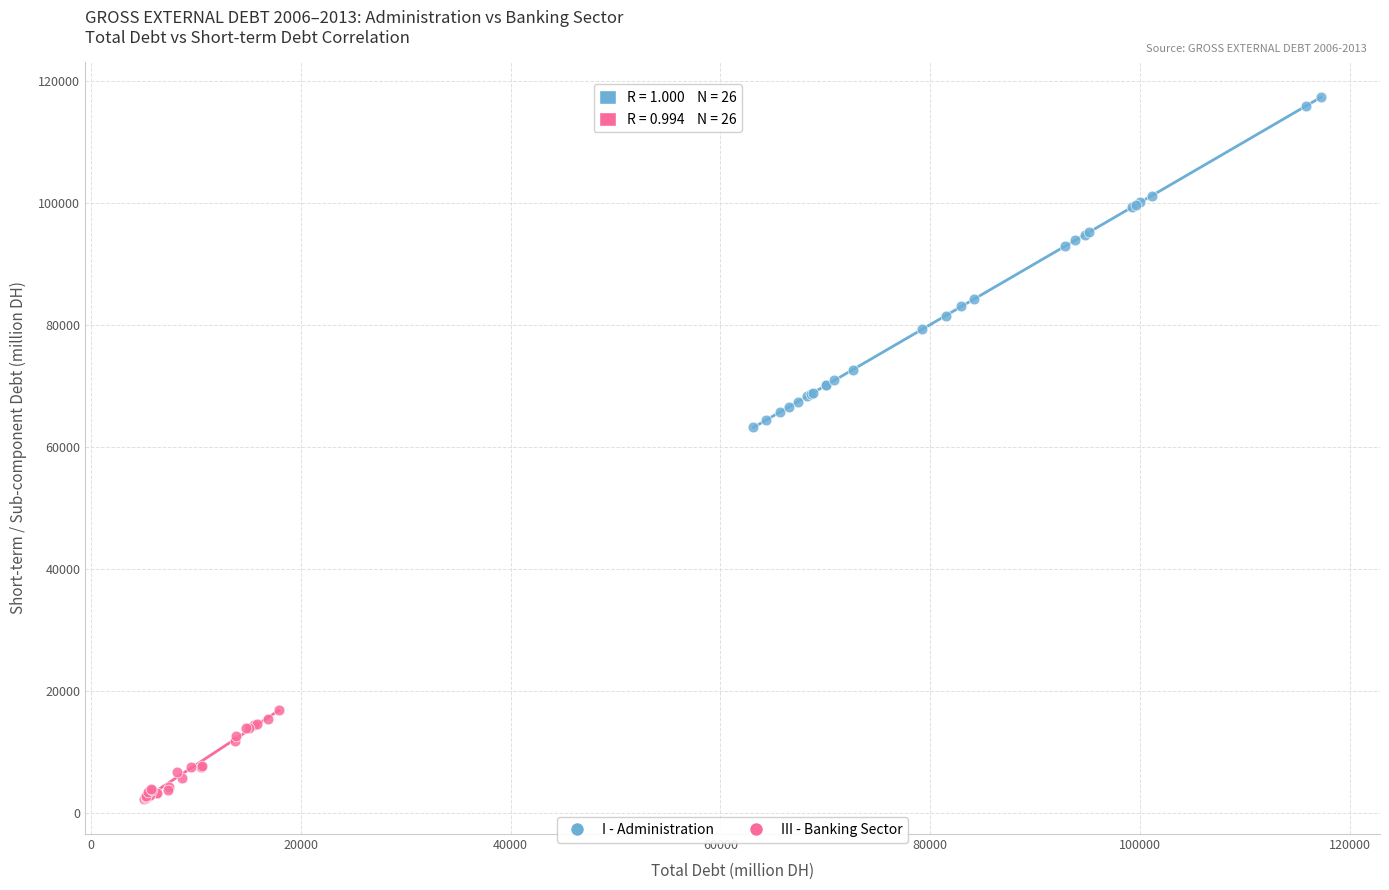

Which series reaches the maximum Y coordinate?

I - Administration